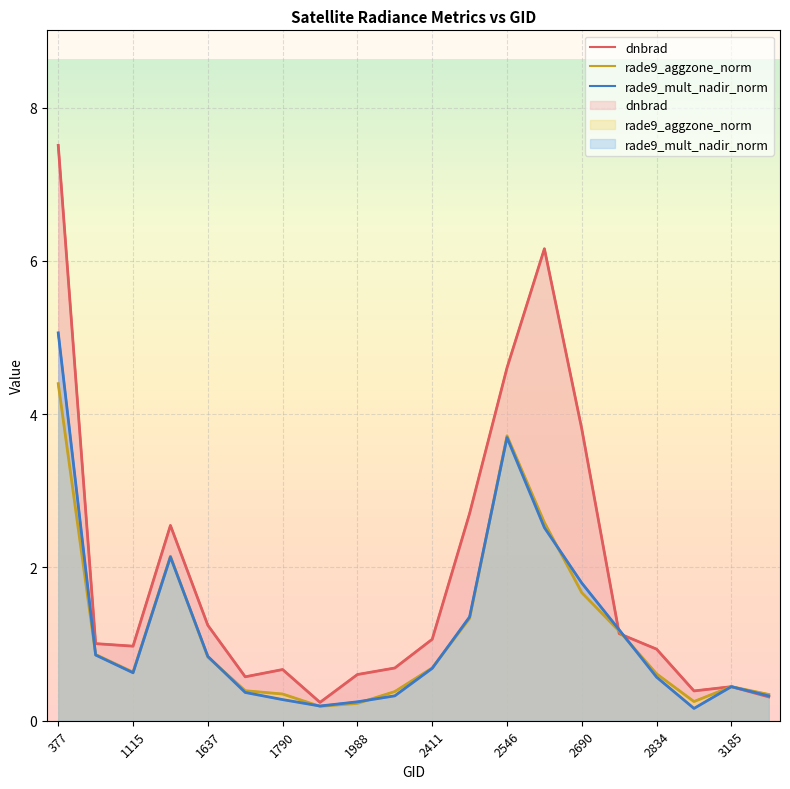

In rade9_aggzone_norm, how many points are higher than both neighbors (excluding endpoints)?

3